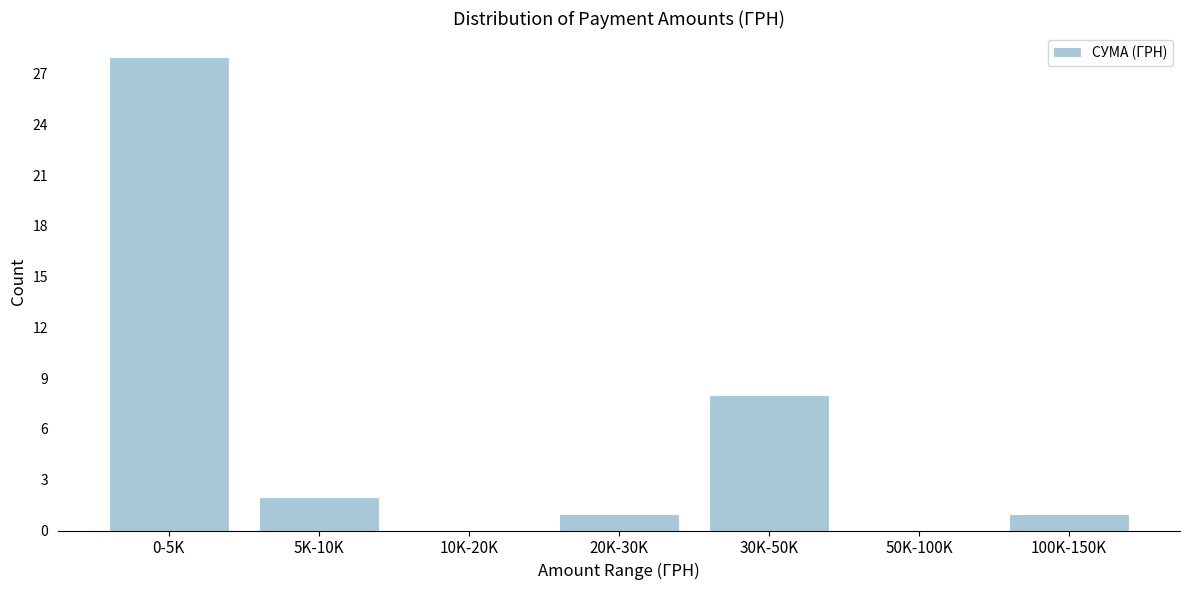

Reading left to right, what are all the values shown in this chart?

0-5K=28	5K-10K=2	10K-20K=0	20K-30K=1	30K-50K=8	50K-100K=0	100K-150K=1